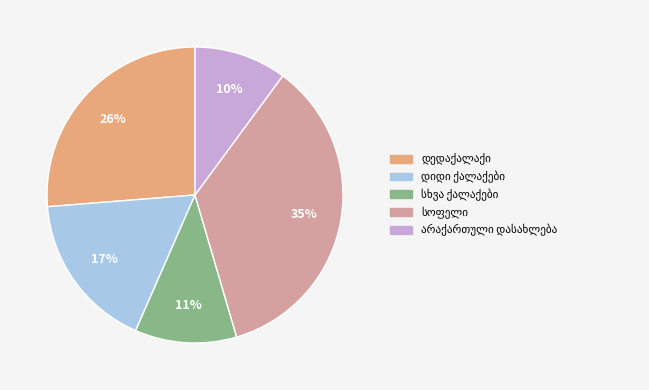

To the nearest percent, what is the average slice percentage?

20%